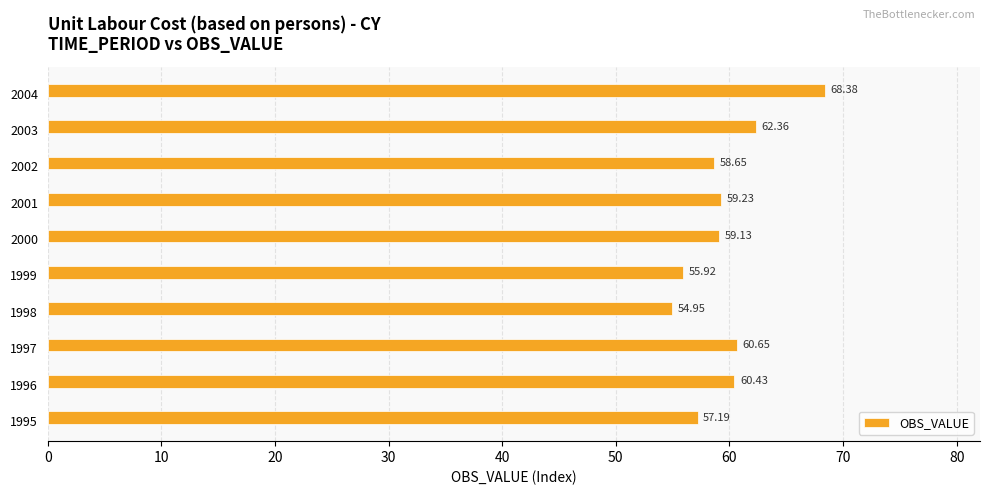

Rank the categories by value from highest to lowest.

2004, 2003, 1997, 1996, 2001, 2000, 2002, 1995, 1999, 1998